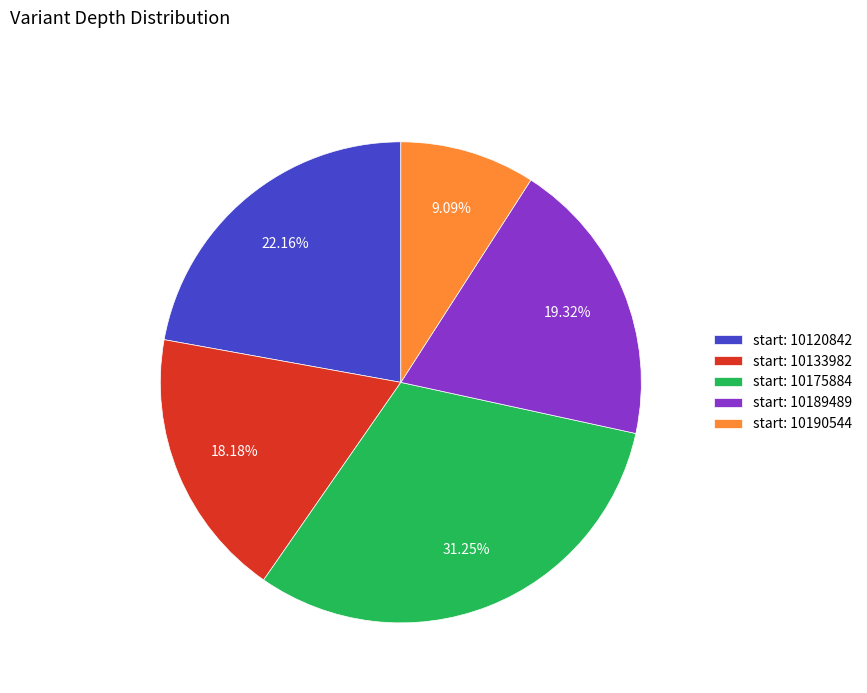

Between start: 10175884 and start: 10133982, which is larger?

start: 10175884